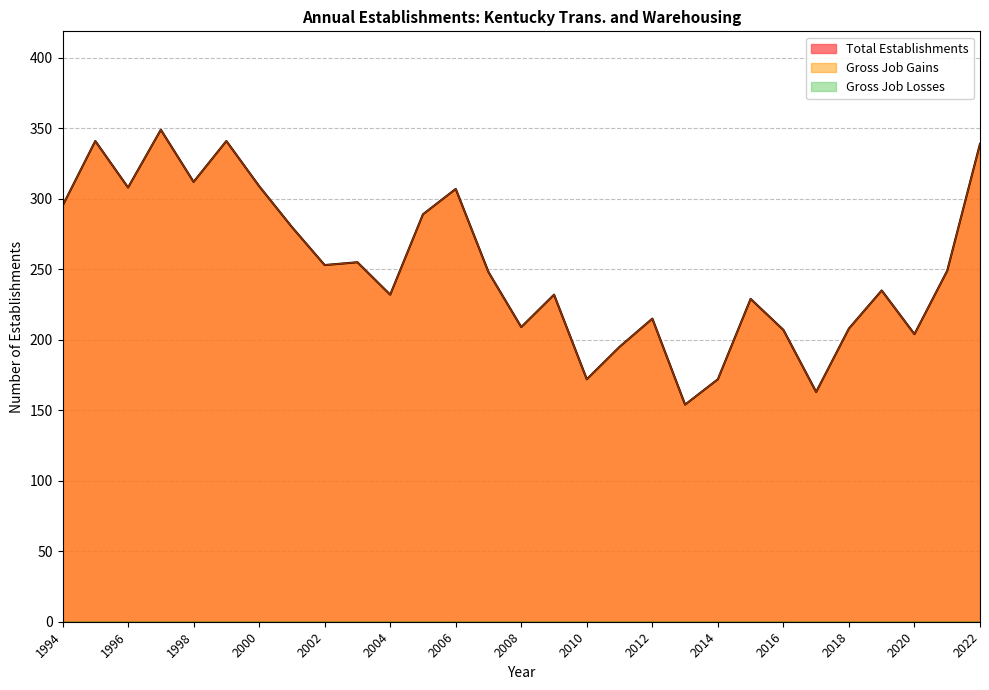

What is the difference between the Gross Job Gains values at 2018 and 2012?

7